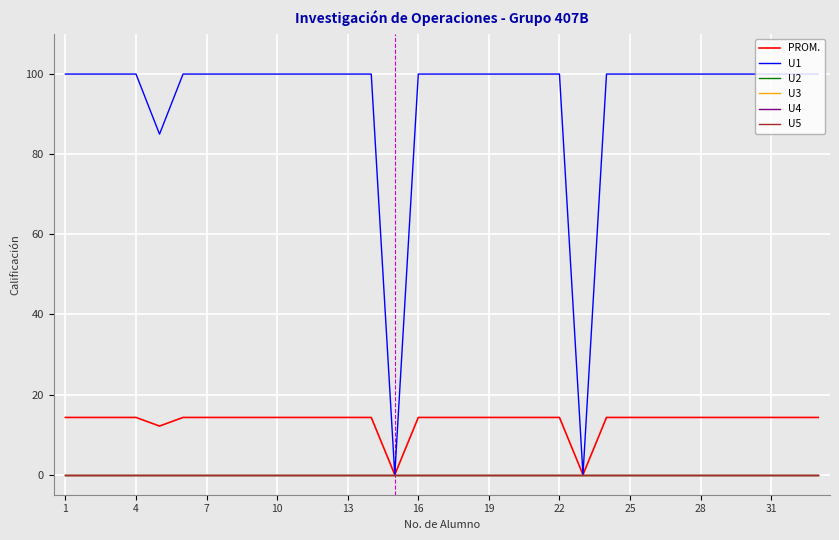

At how many categories does at least one series exceed 77?

31